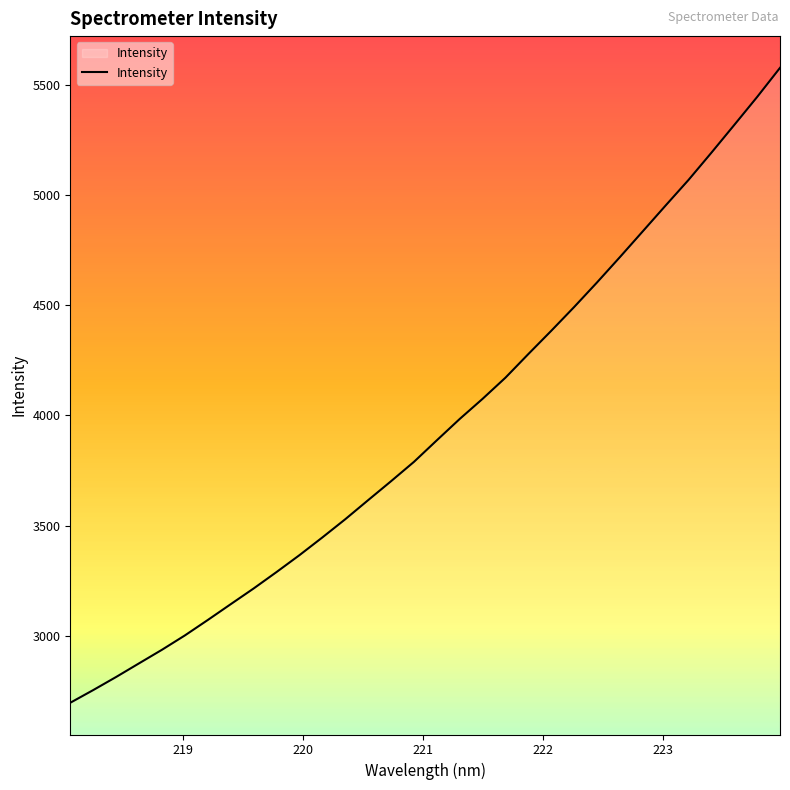

What is the difference between the maximum and minimum values?

2879.4